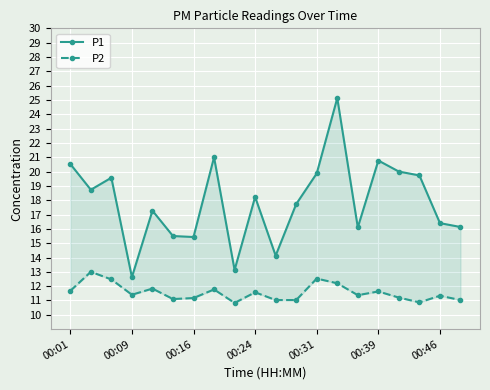

How many distinct data groups are displayed?

2